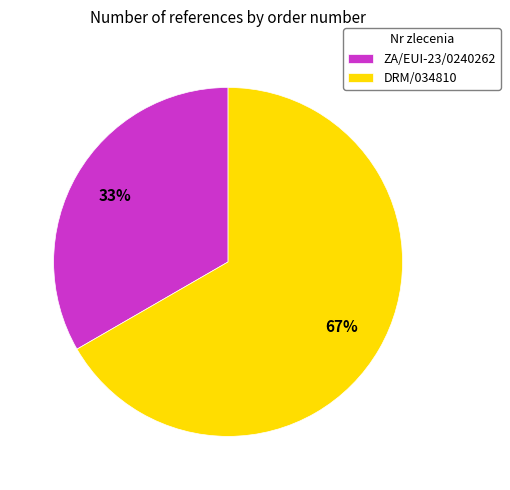

Do DRM/034810 and ZA/EUI-23/0240262 together represent more than half of the pie?

Yes